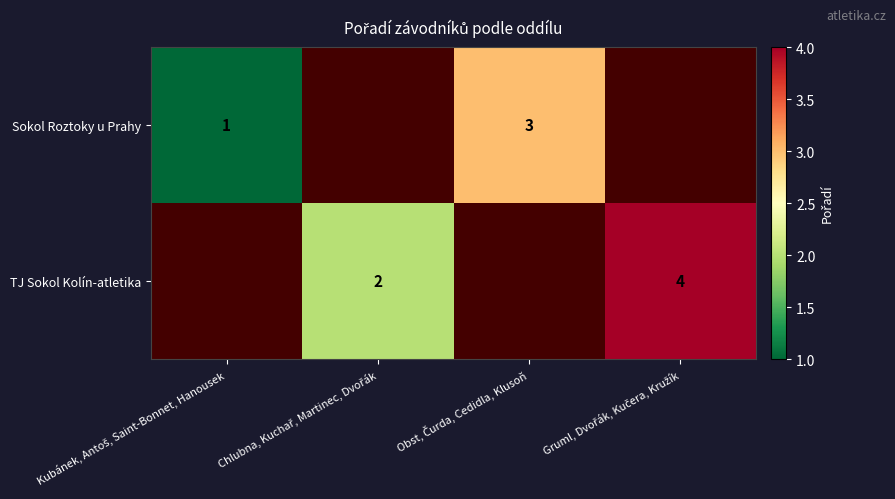

List the series in order of their peak value, lowest first.

Sokol Roztoky u Prahy, TJ Sokol Kolín-atletika